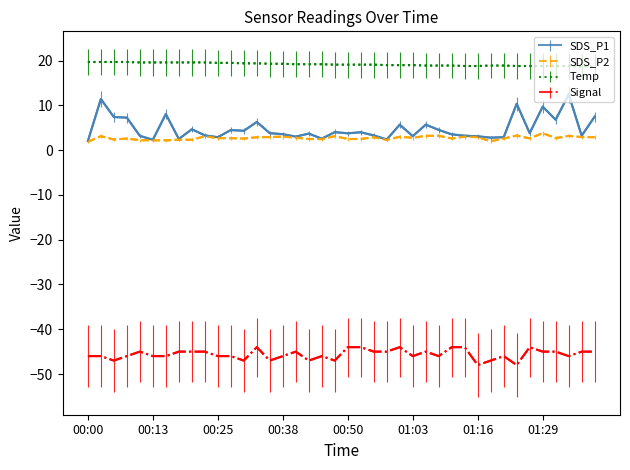

Which series has the widest spread of values?

SDS_P1